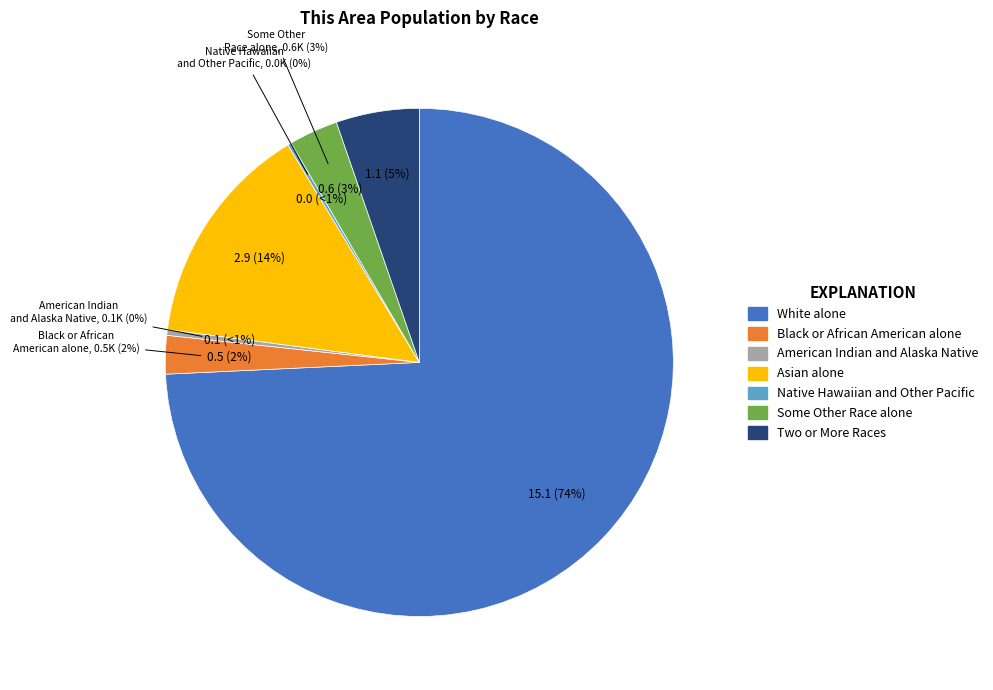

Rank the categories by value from highest to lowest.

White alone, Asian alone, Two or More Races, Some Other Race alone, Black or African American alone, American Indian and Alaska Native, Native Hawaiian and Other Pacific